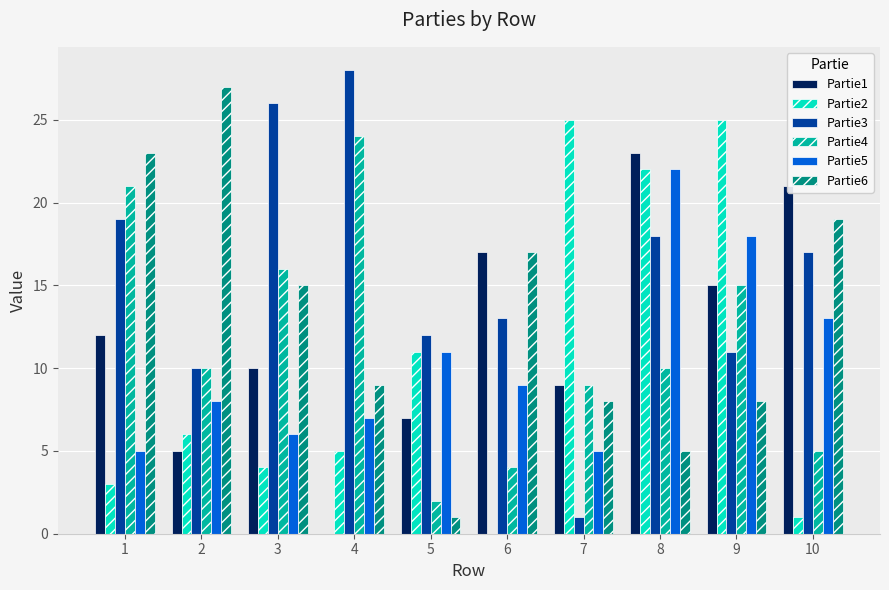

Reading left to right, list all the values displayed in this chart.

Partie1: 1=12	2=5	3=10	4=0	5=7	6=17	7=9	8=23	9=15	10=21
Partie2: 1=3	2=6	3=4	4=5	5=11	6=0	7=25	8=22	9=25	10=1
Partie3: 1=19	2=10	3=26	4=28	5=12	6=13	7=1	8=18	9=11	10=17
Partie4: 1=21	2=10	3=16	4=24	5=2	6=4	7=9	8=10	9=15	10=5
Partie5: 1=5	2=8	3=6	4=7	5=11	6=9	7=5	8=22	9=18	10=13
Partie6: 1=23	2=27	3=15	4=9	5=1	6=17	7=8	8=5	9=8	10=19